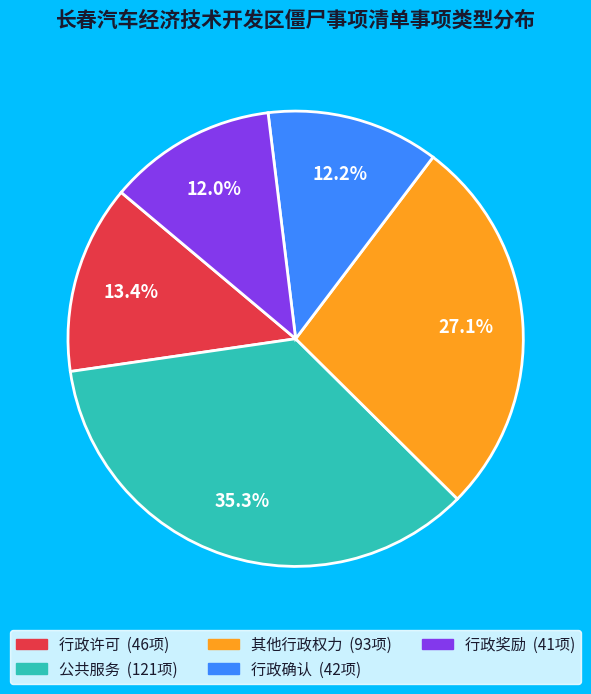

Combined, what portion of the pie is 其他行政权力 and 行政奖励?

39.1%